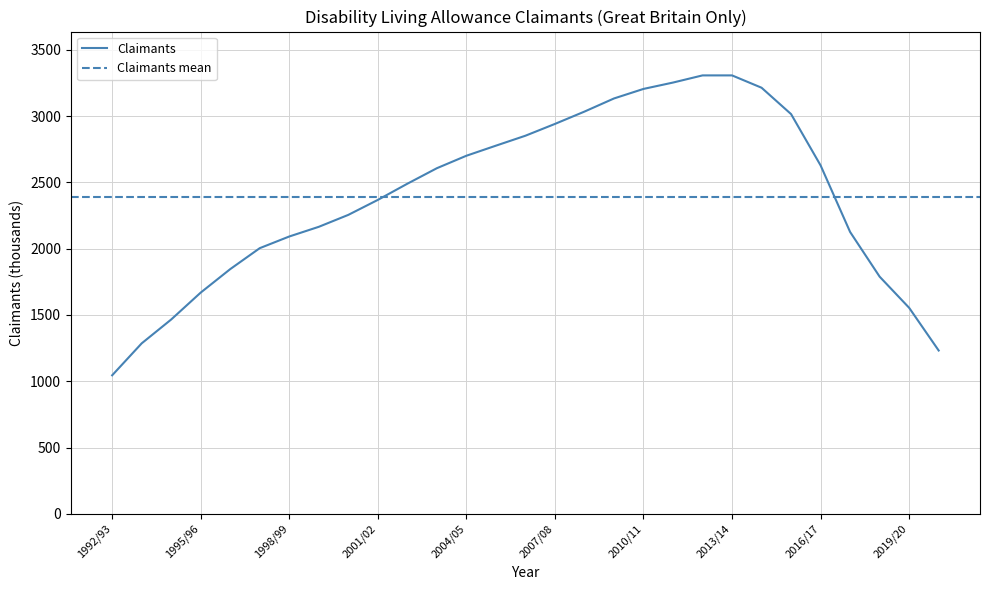

What is the ratio of the value at 2015/16 to the value at 2018/19?

1.7